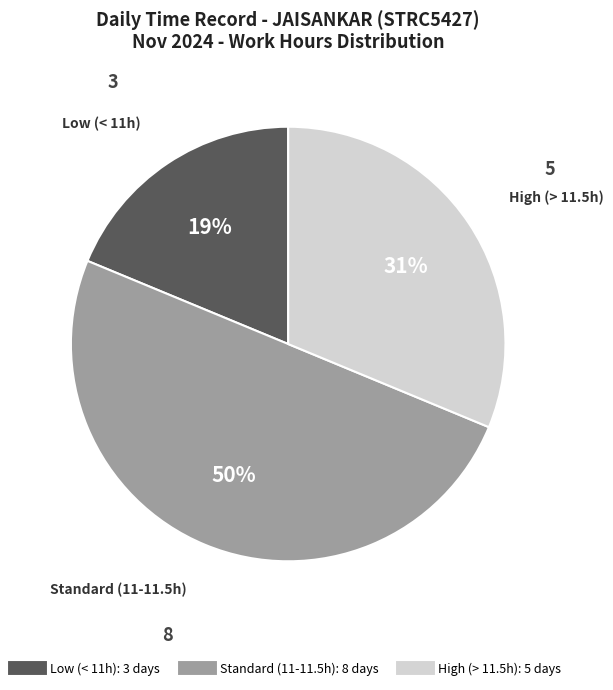

To the nearest percent, what is the difference between the largest and smallest slice percentages?

31%